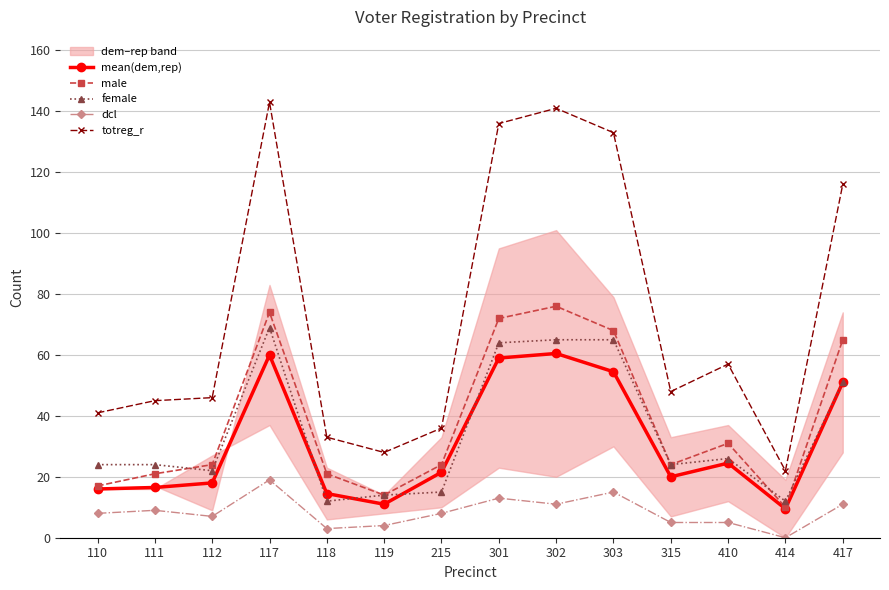

What is the difference between the maximum and minimum values in the totreg_r series?

121.0